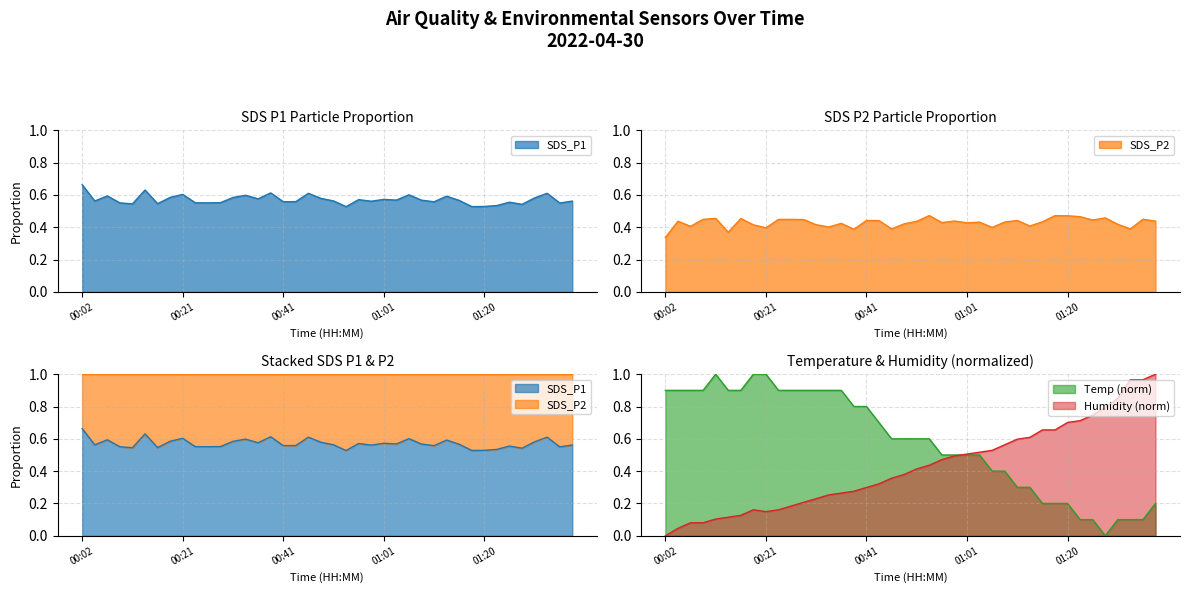

The Humidity series shows 0.0 at 00:04. True or false?

True